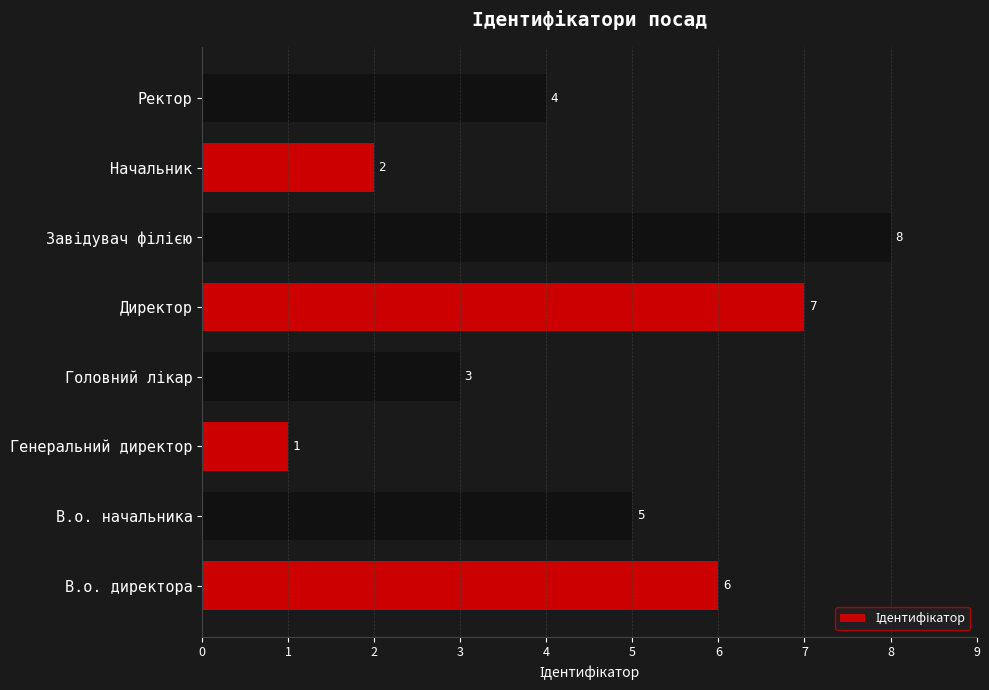

True or false: the data shows 12 at Директор.

False